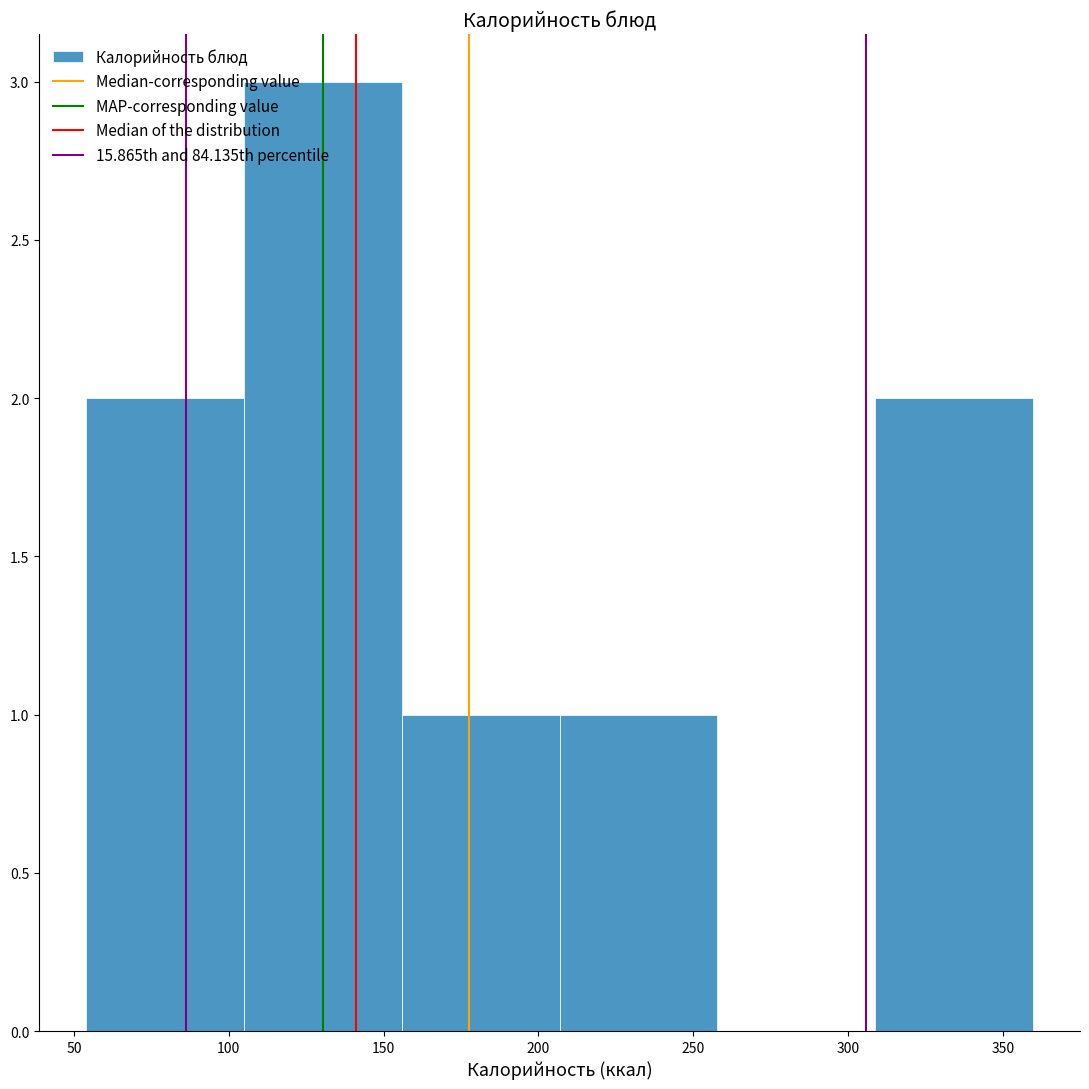

Reading left to right, list every bar in this chart as the range it spans on the x-axis followed by its height. Neither the bar edges nor the heights are printed on the chart, so give them approximately, as read against the axes.

55 to 105: 2
105 to 155: 3
155 to 205: 1
205 to 260: 1
260 to 310: 0
310 to 360: 2